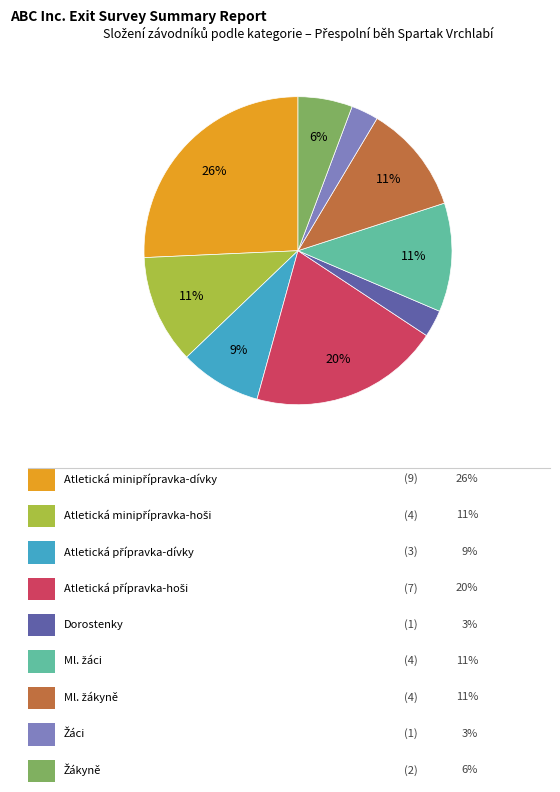

Is there a majority slice in this chart?

No